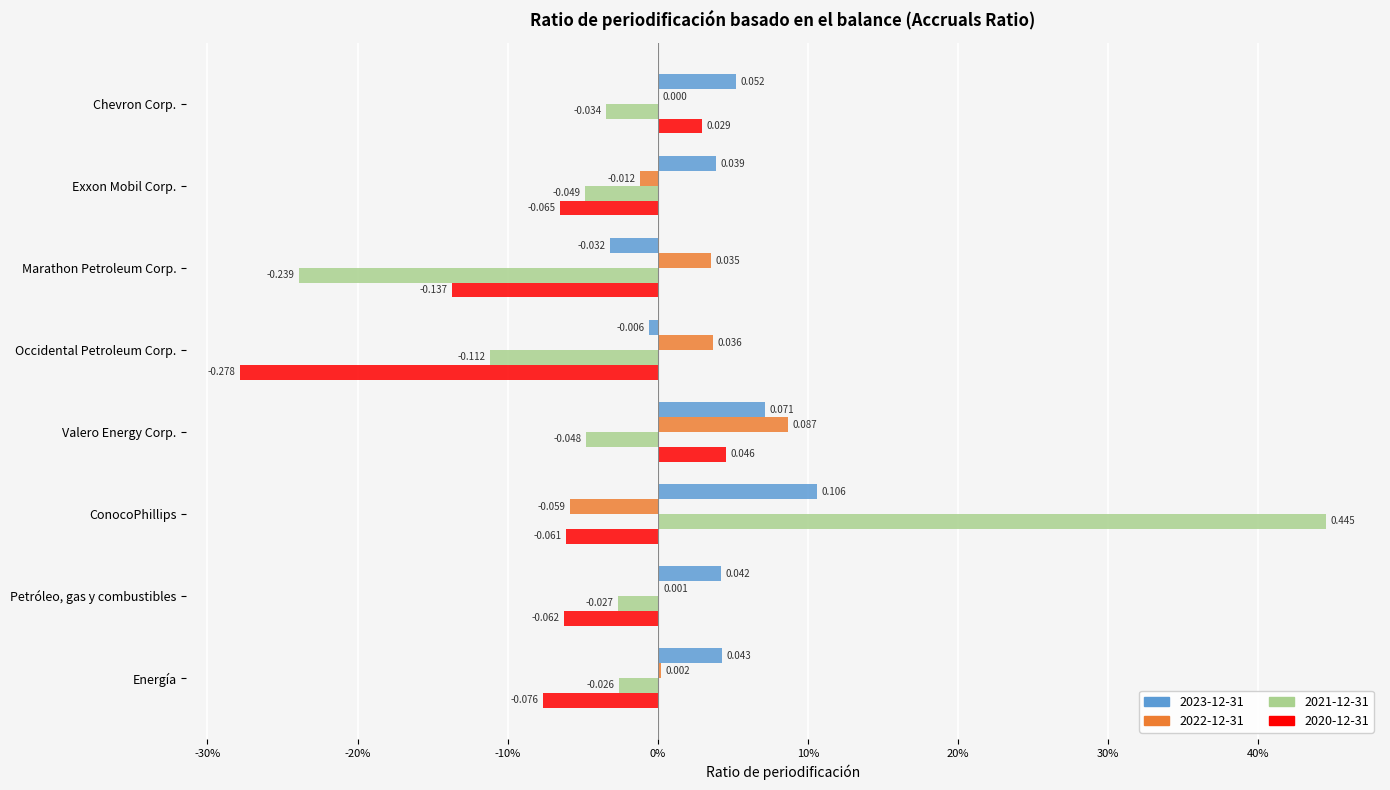

What are all the series names shown in the legend?

2023-12-31, 2022-12-31, 2021-12-31, 2020-12-31